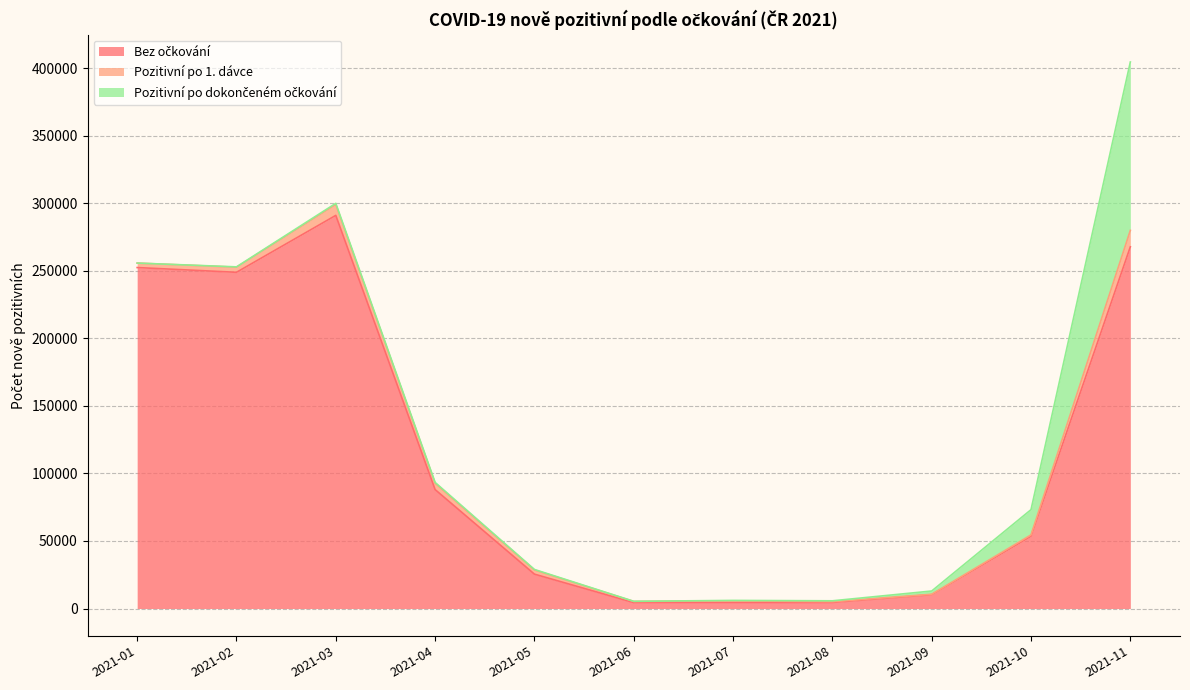

How many intersections are there between Pozitivní po 1. dávce and Pozitivní po dokončeném očkování?

1